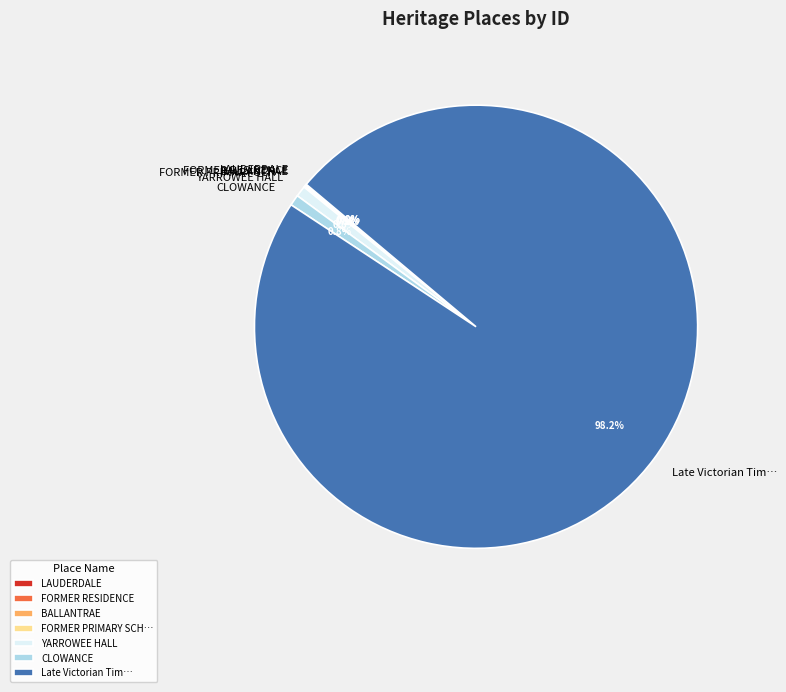

Which category has the biggest portion of the pie?

Late Victorian Tim…